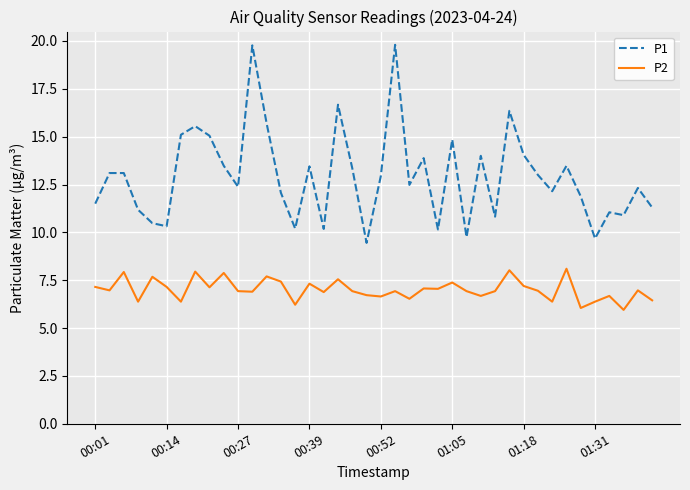

Which series has the largest total across all categories?

P1